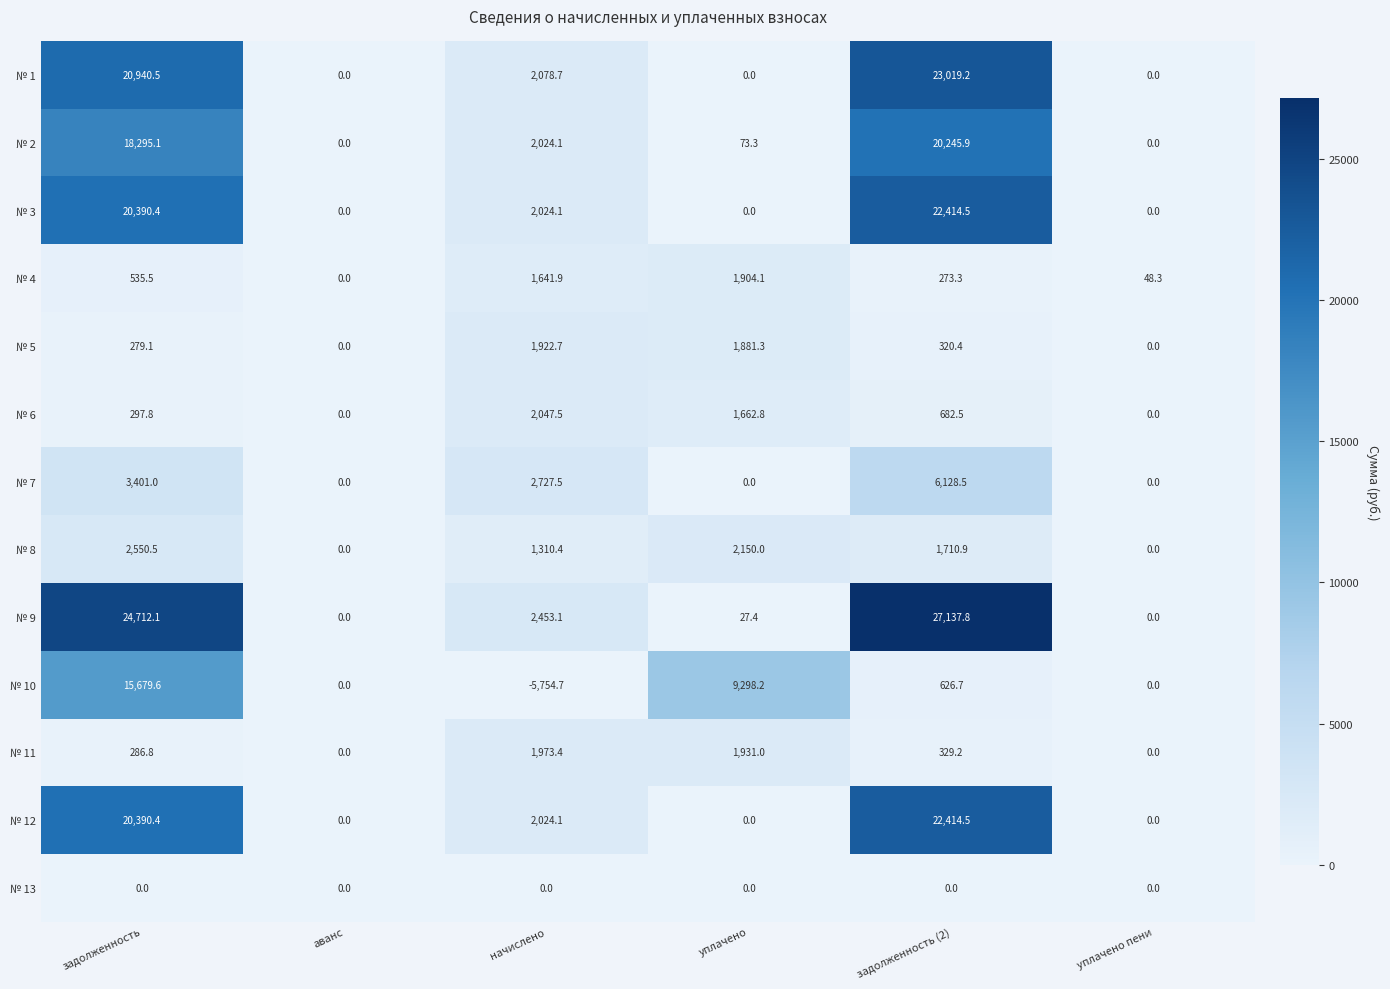

The № 10 series shows 0.0 at уплачено пени. True or false?

True